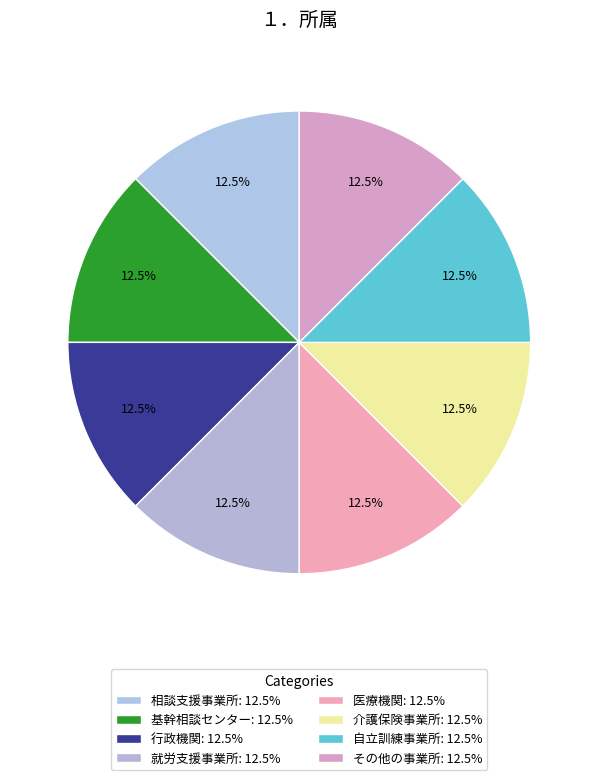

How many segments does this pie chart have?

8